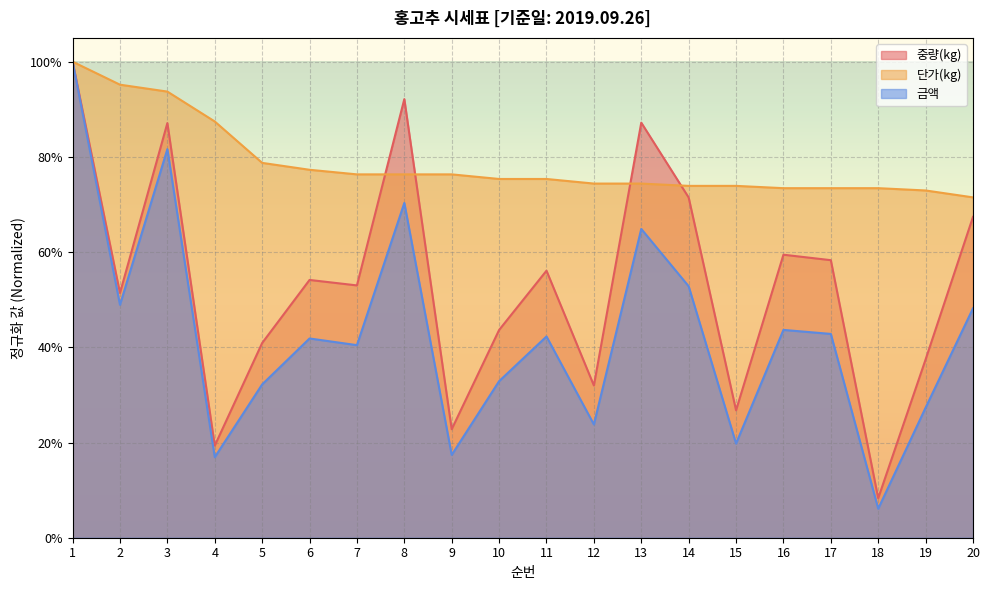

How many data points does each series have?

20